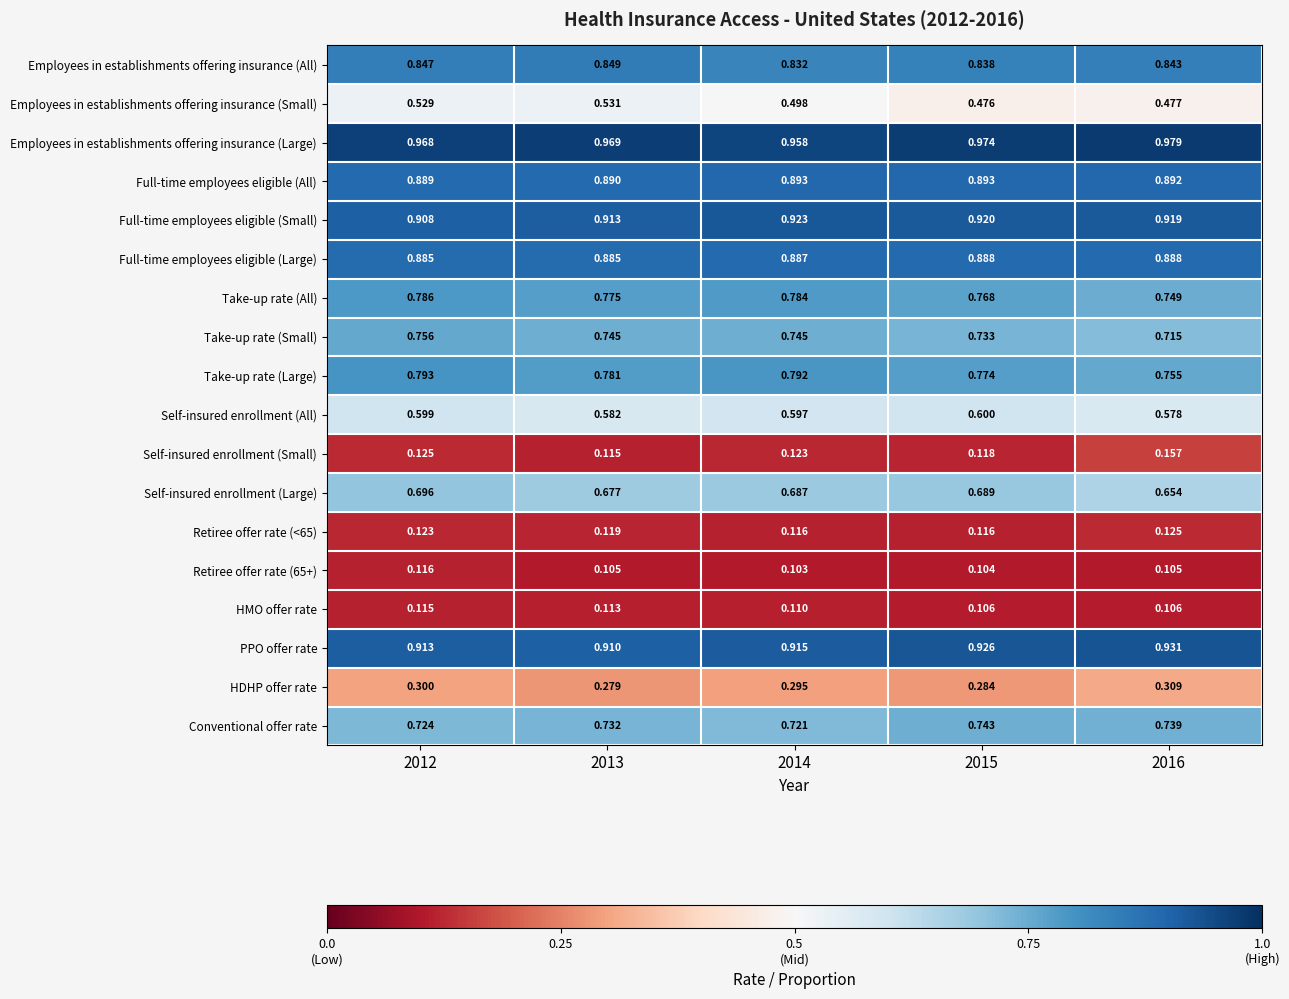

Which category has the lowest value across all series?

2014